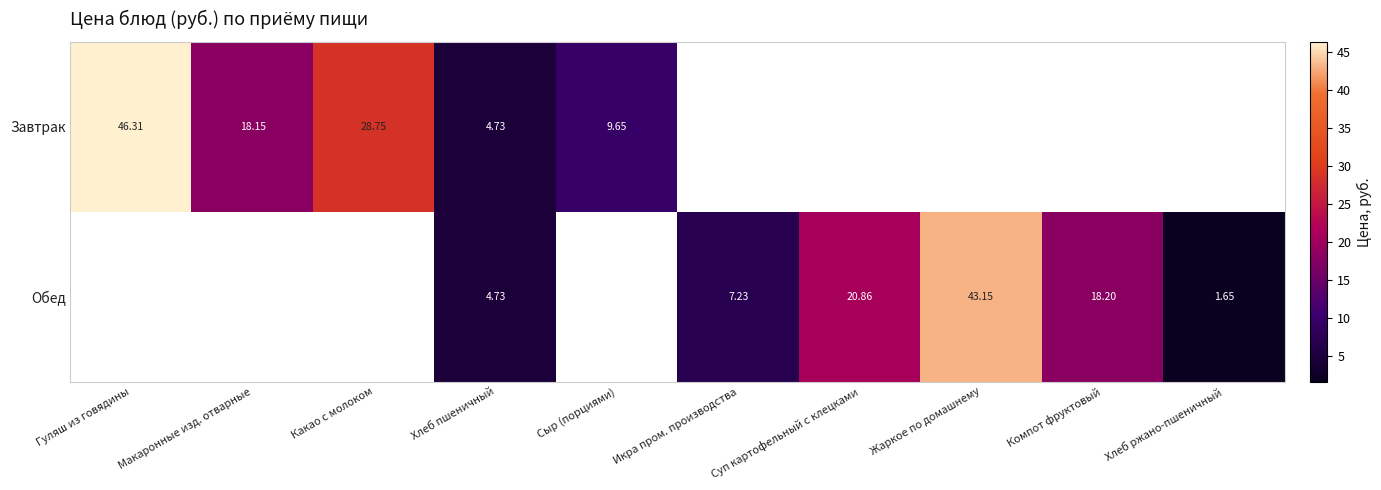

Which label corresponds to the largest value in the chart?

Гуляш из говядины